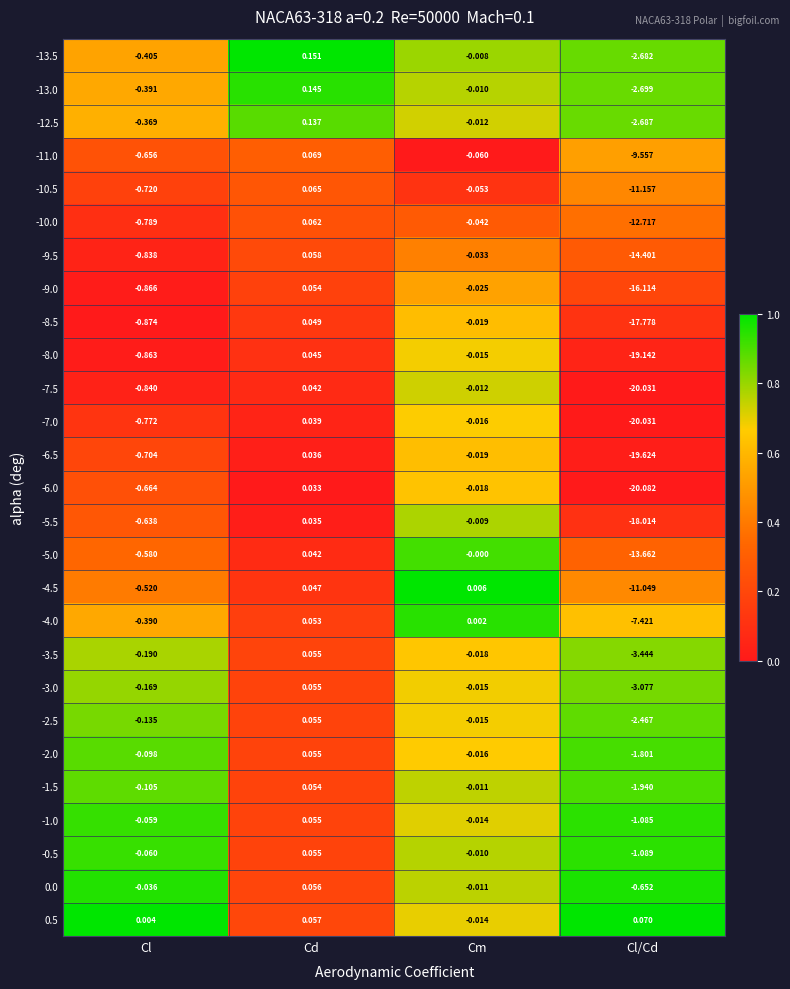

At how many categories does at least one series exceed 0?

4